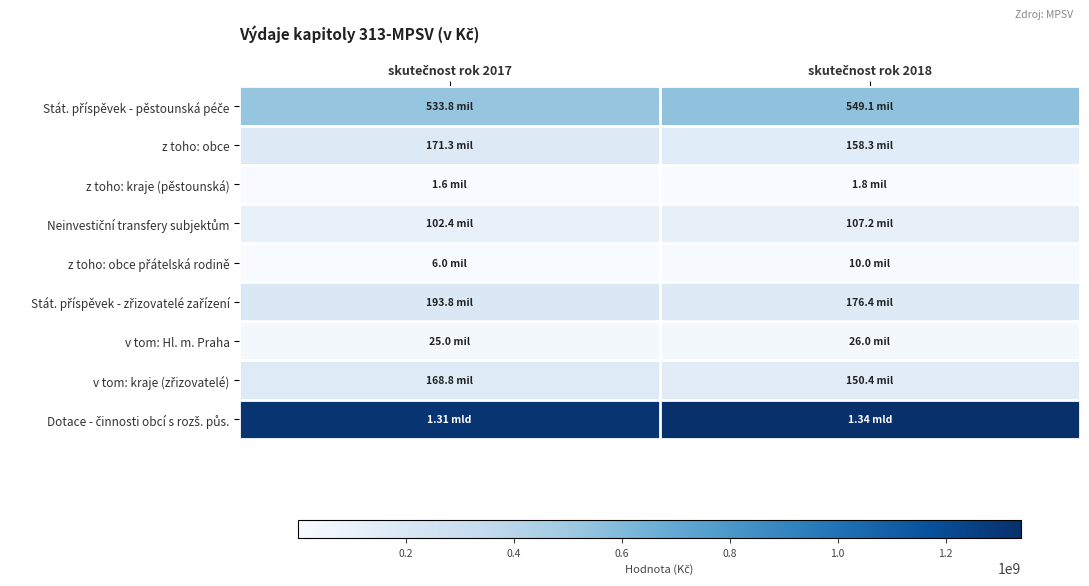

How many categories are shown in the chart?

2